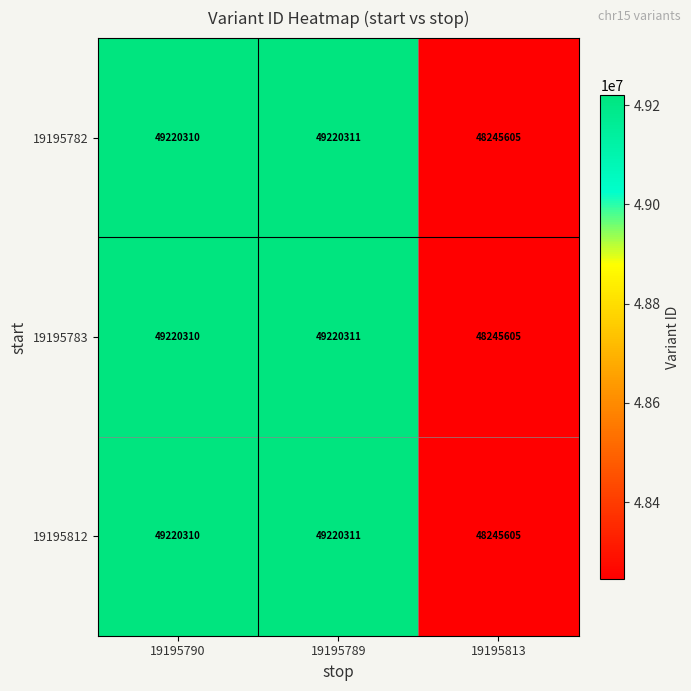

At which category does the chart reach its minimum across all series?

19195813